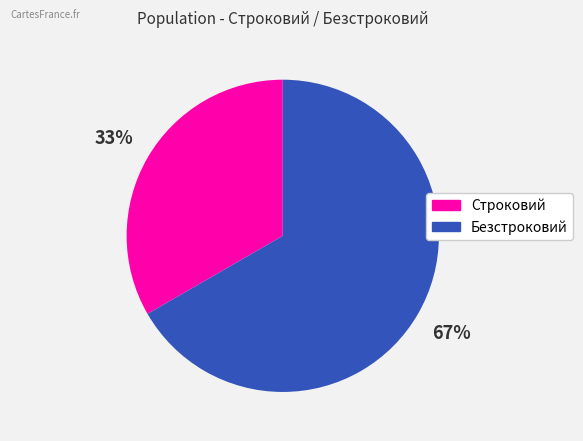

To the nearest percent, what portion does Строковий represent?

33%